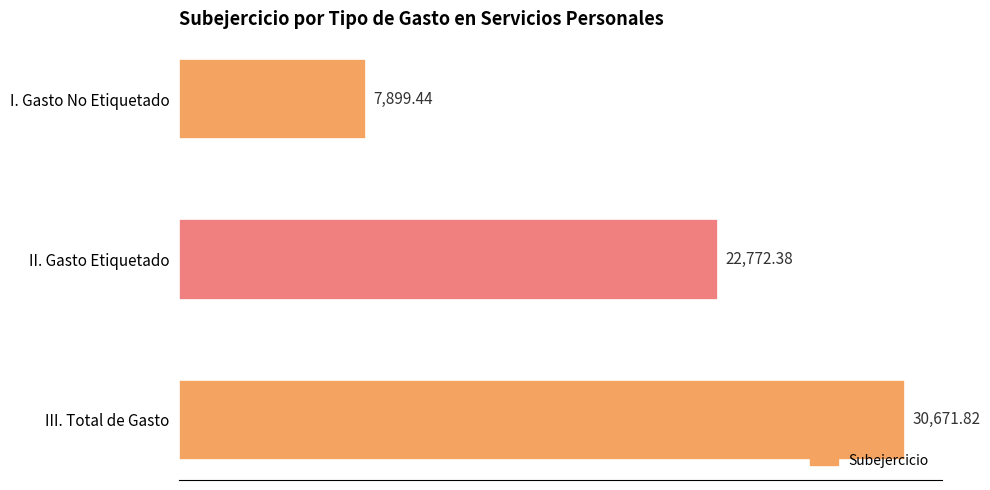

At which label is the value closest to 19285?

II. Gasto Etiquetado